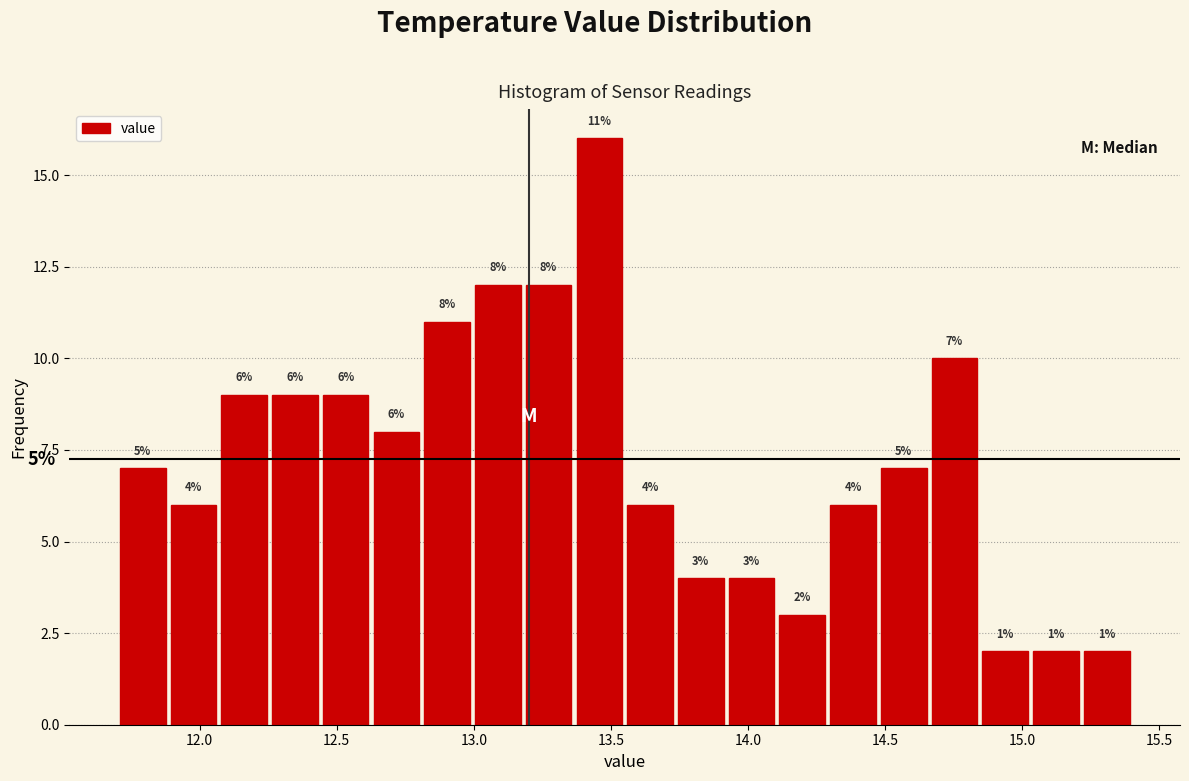

Read against the x-axis, roughly where is the centre of the tallest bar?

13.45